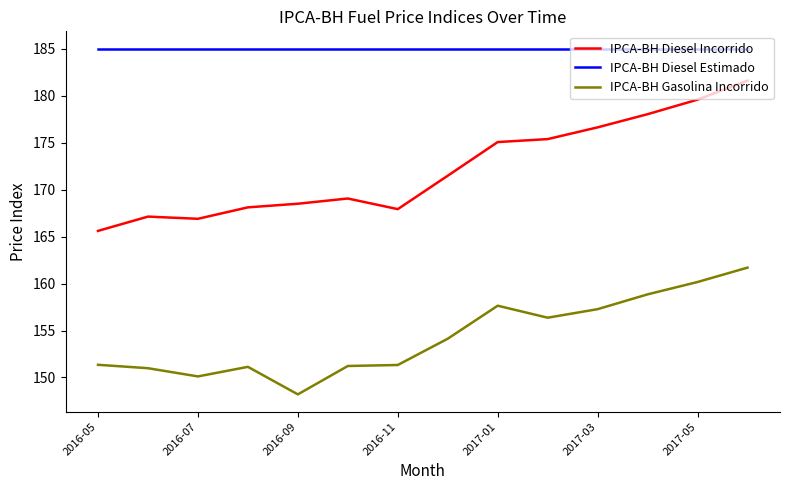

What is the maximum value for IPCA-BH Diesel Estimado?

185.0